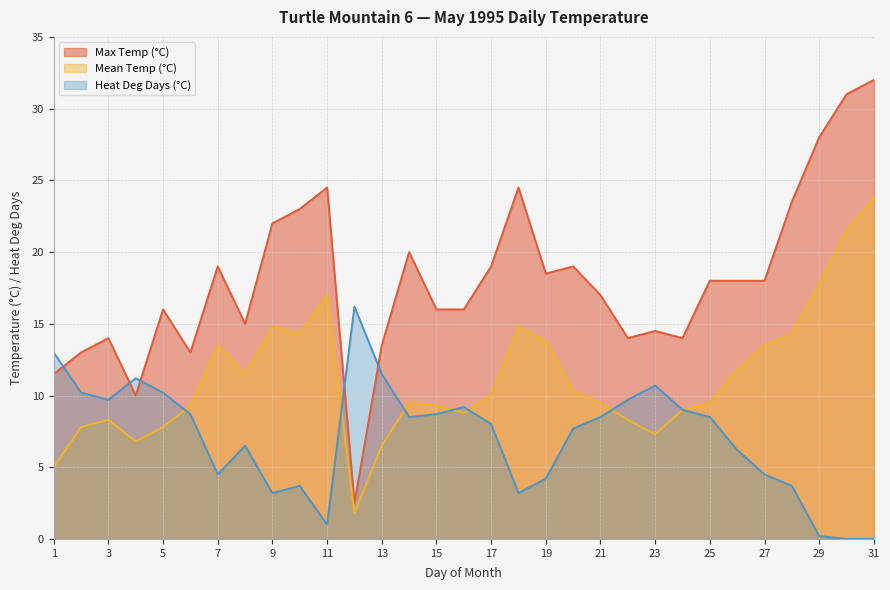

What are all the series names shown in the legend?

Max Temp (°C), Mean Temp (°C), Heat Deg Days (°C)